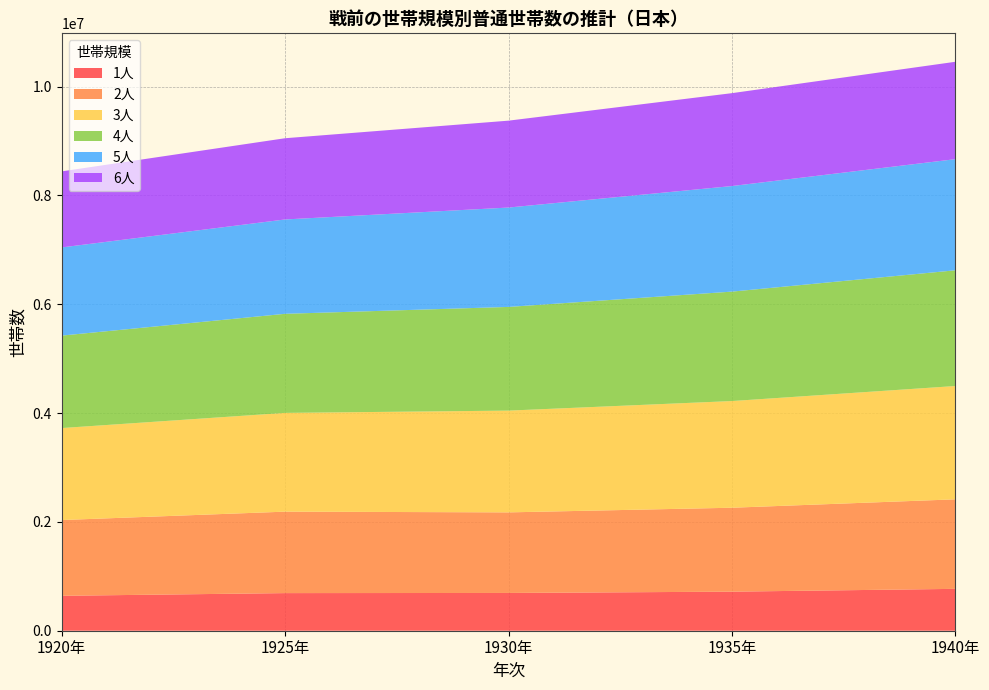

Reading right to left, list all the values displayed in this chart.

1人: 1940年=769450	1935年=718005	1930年=694063	1925年=691350	1920年=641860
2人: 1940年=1645219	1935年=1542138	1930年=1480773	1925年=1496874	1920年=1392026
3人: 1940年=2082358	1935年=1960605	1930年=1870115	1925年=1814850	1920年=1690534
4人: 1940年=2126392	1935年=2010927	1930年=1905489	1925年=1820793	1920年=1698893
5人: 1940年=2042550	1935年=1940113	1930年=1826367	1925年=1733867	1920年=1620484
6人: 1940年=1789407	1935年=1707058	1930年=1596536	1925年=1492625	1920年=1397347